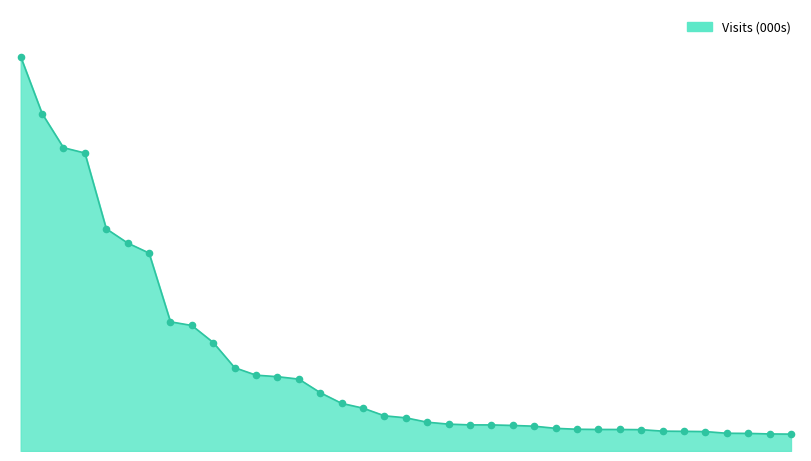

How many lines are shown in the chart?

1